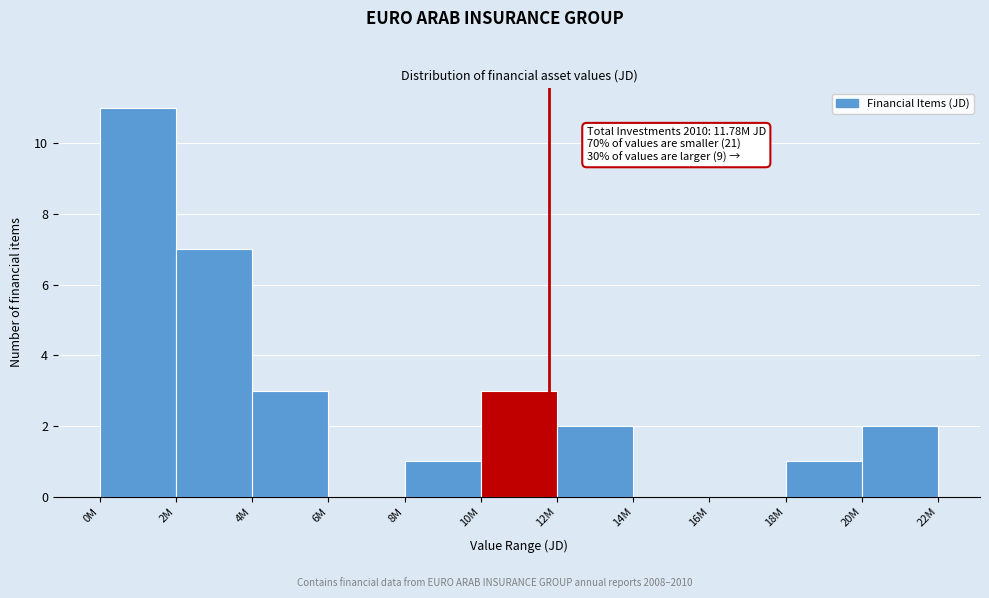

Reading left to right, transcribe all the data shown in this chart.

0M=11	2M=7	4M=3	6M=0	8M=1	10M=3	12M=2	14M=0	16M=0	18M=1	20M=2